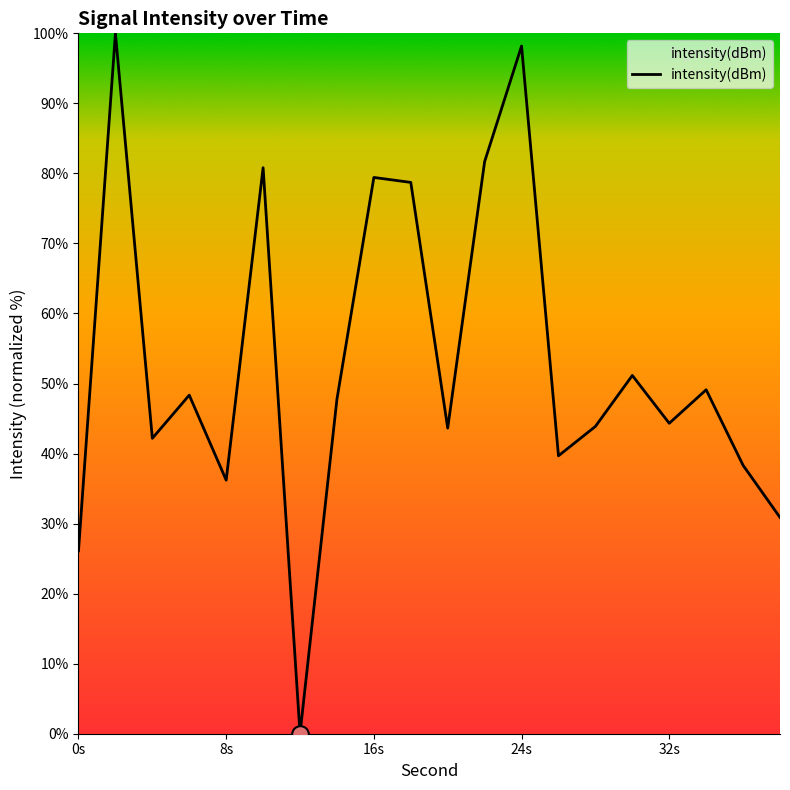

What is the sum of all values?

1060.4